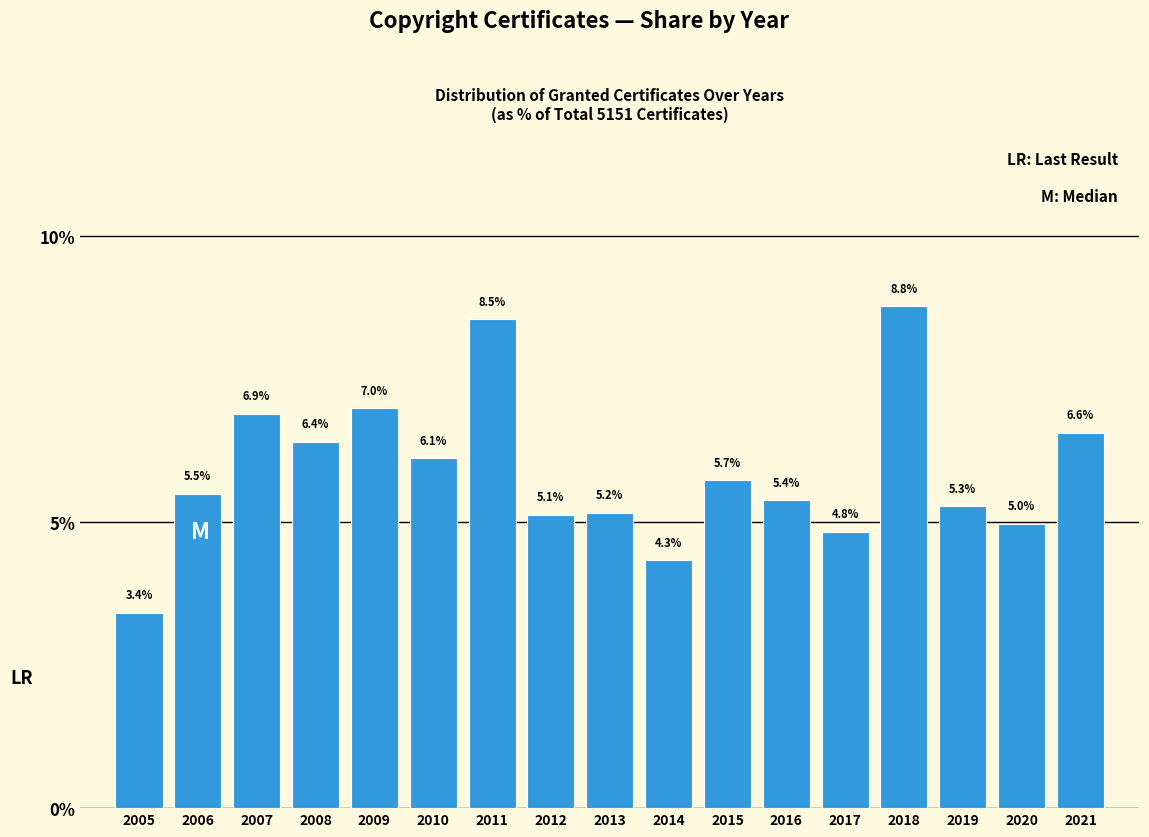

Reading left to right, extract all data points from this chart.

2005=3.4	2006=5.5	2007=6.9	2008=6.4	2009=7.0	2010=6.1	2011=8.5	2012=5.1	2013=5.2	2014=4.3	2015=5.7	2016=5.4	2017=4.8	2018=8.8	2019=5.3	2020=5.0	2021=6.6